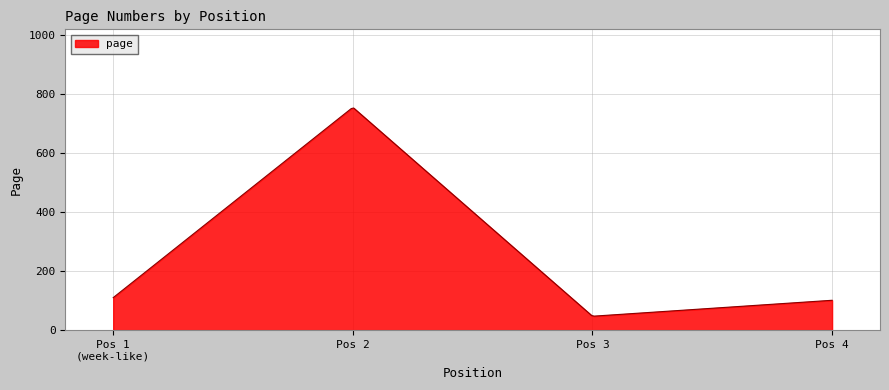

What is the smallest value displayed?

47.4